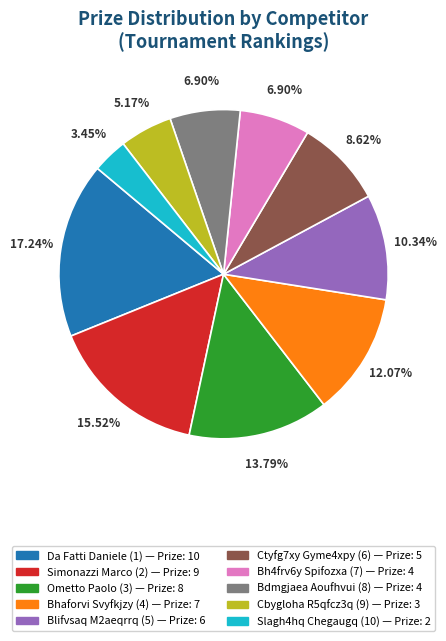

Is there any slice that represents more than half of the pie?

No